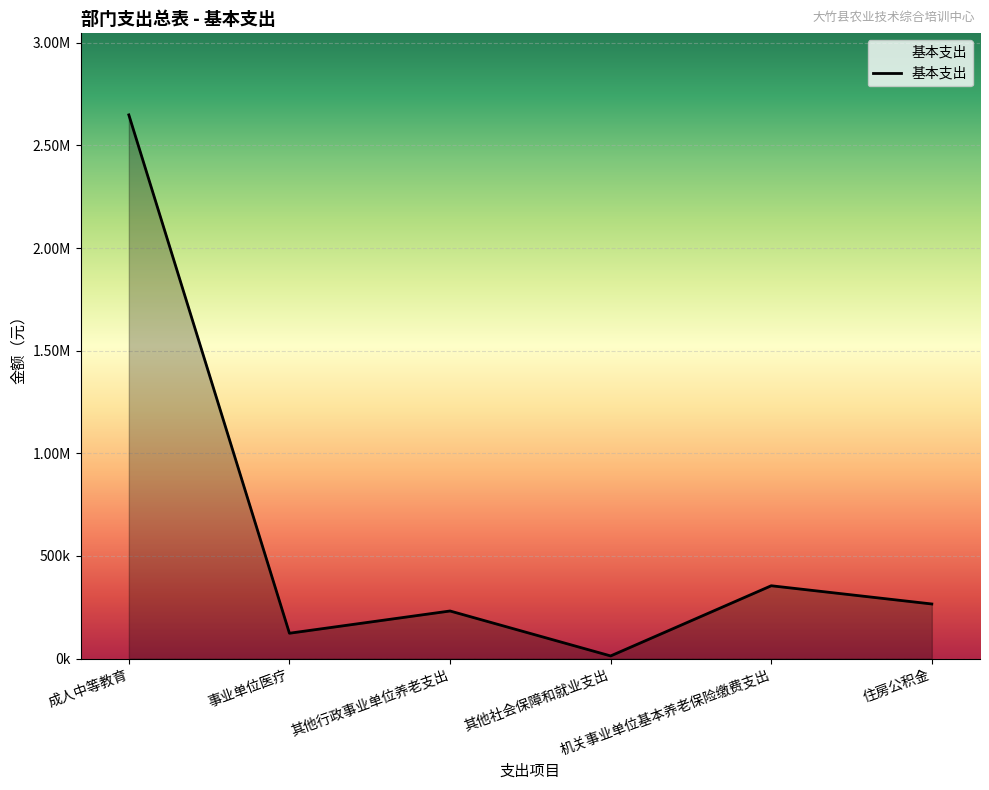

What is the value of the 3rd point from the left?

232109